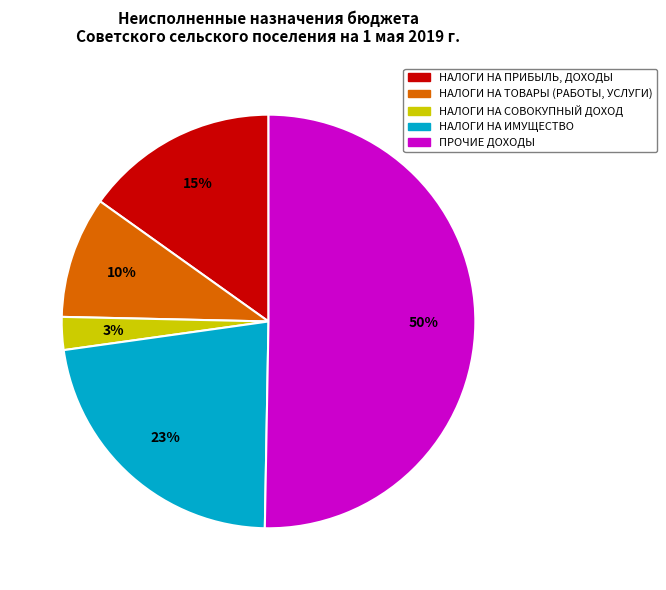

The ПРОЧИЕ ДОХОДЫ slice represents 45% of the pie. True or false?

False